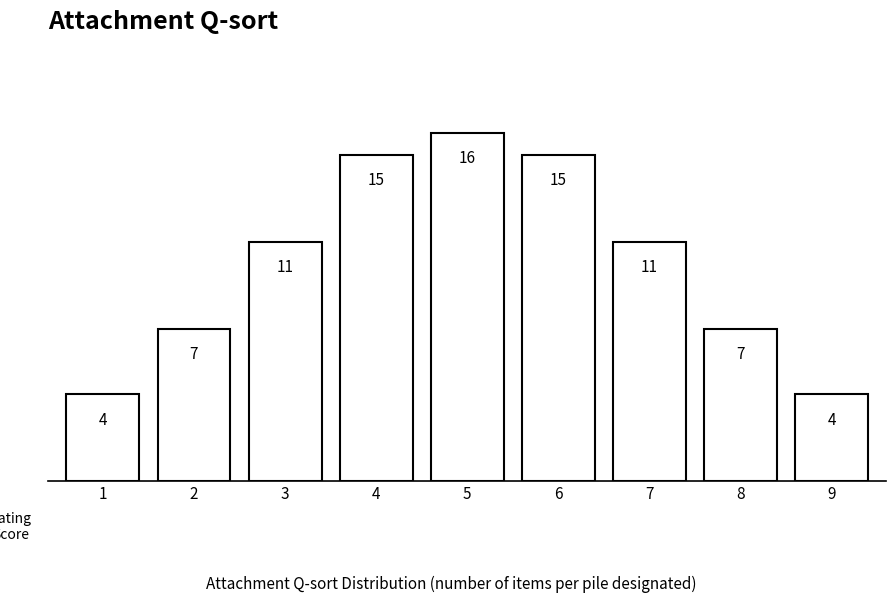

Reading right to left, transcribe all the data shown in this chart.

4	7	11	15	16	15	11	7	4